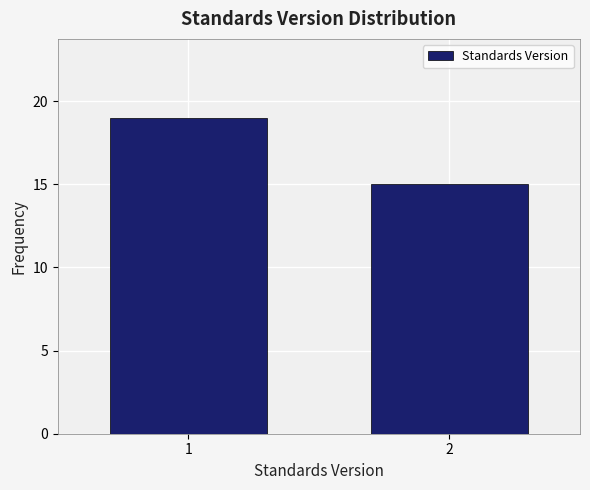

Reading left to right, transcribe all the data shown in this chart.

1=19	2=15